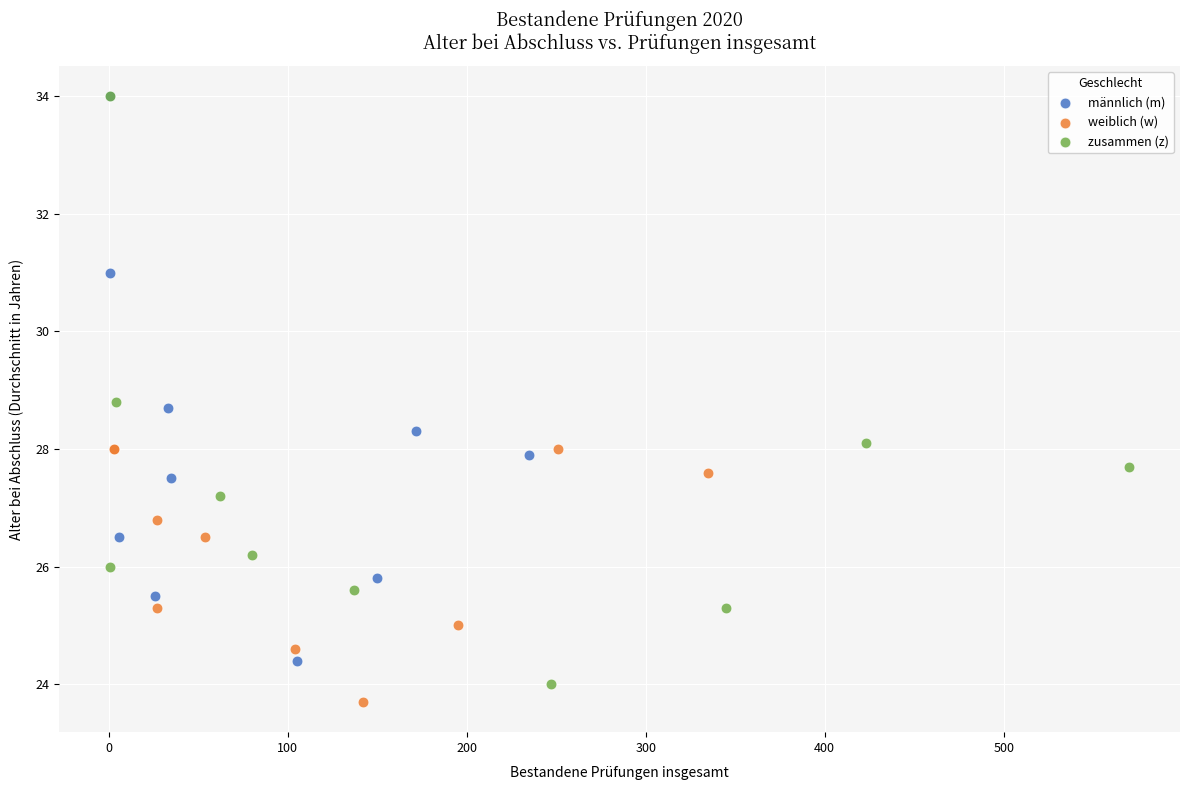

Which series has the widest spread of Y values?

zusammen (z)